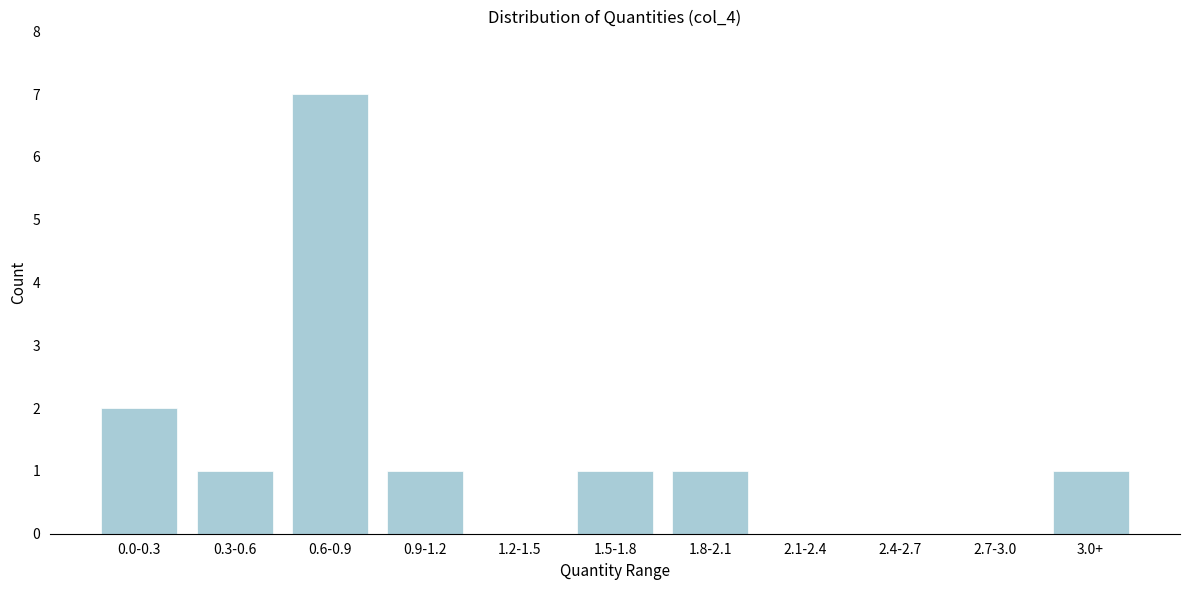

Reading right to left, what are all the values shown in this chart?

3.0+=1	2.7-3.0=0	2.4-2.7=0	2.1-2.4=0	1.8-2.1=1	1.5-1.8=1	1.2-1.5=0	0.9-1.2=1	0.6-0.9=7	0.3-0.6=1	0.0-0.3=2